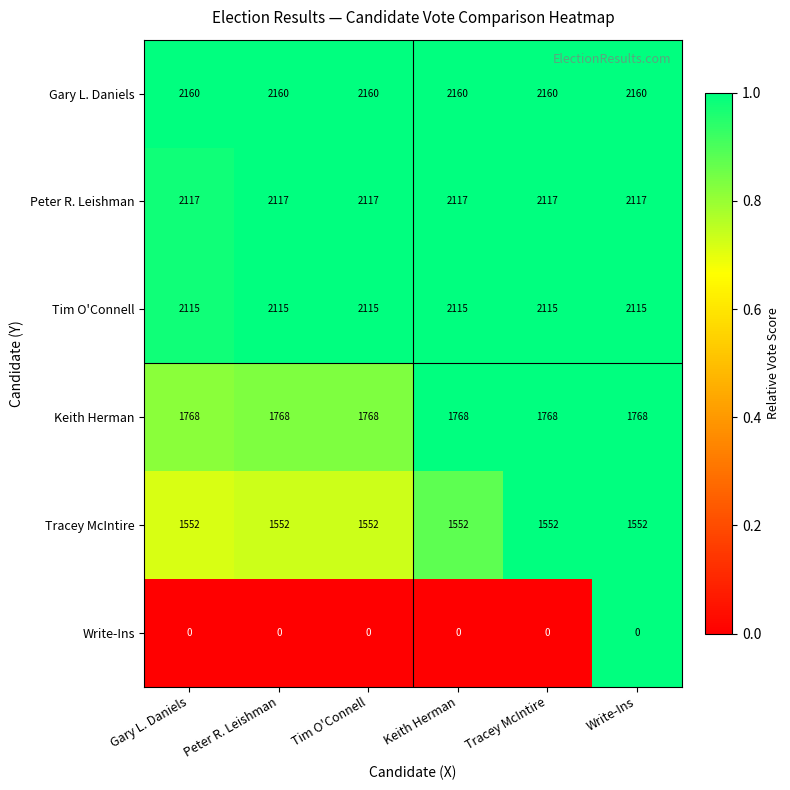

The Write-Ins series shows 0 at Tim O'Connell. True or false?

True